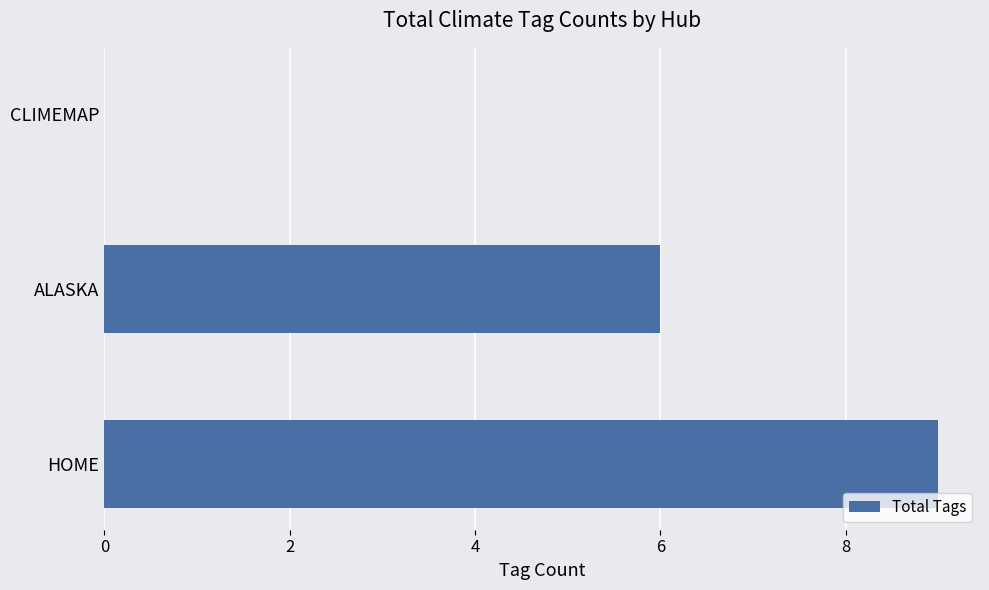

How many positive values are there?

2